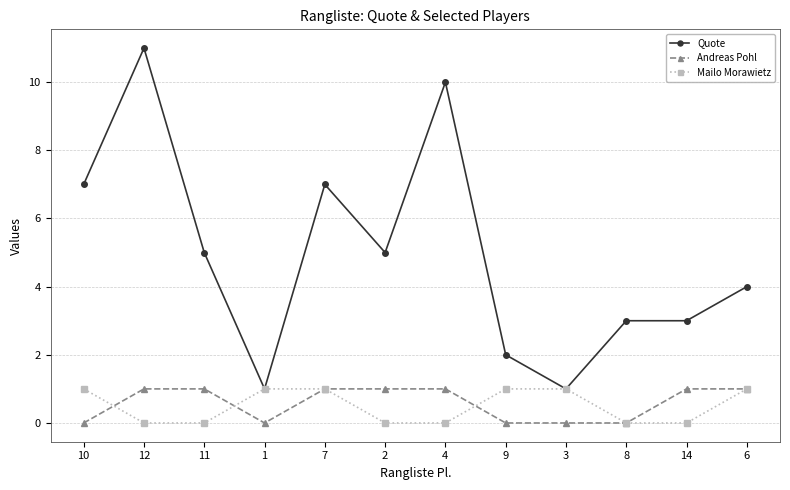

How many lines are shown in the chart?

3